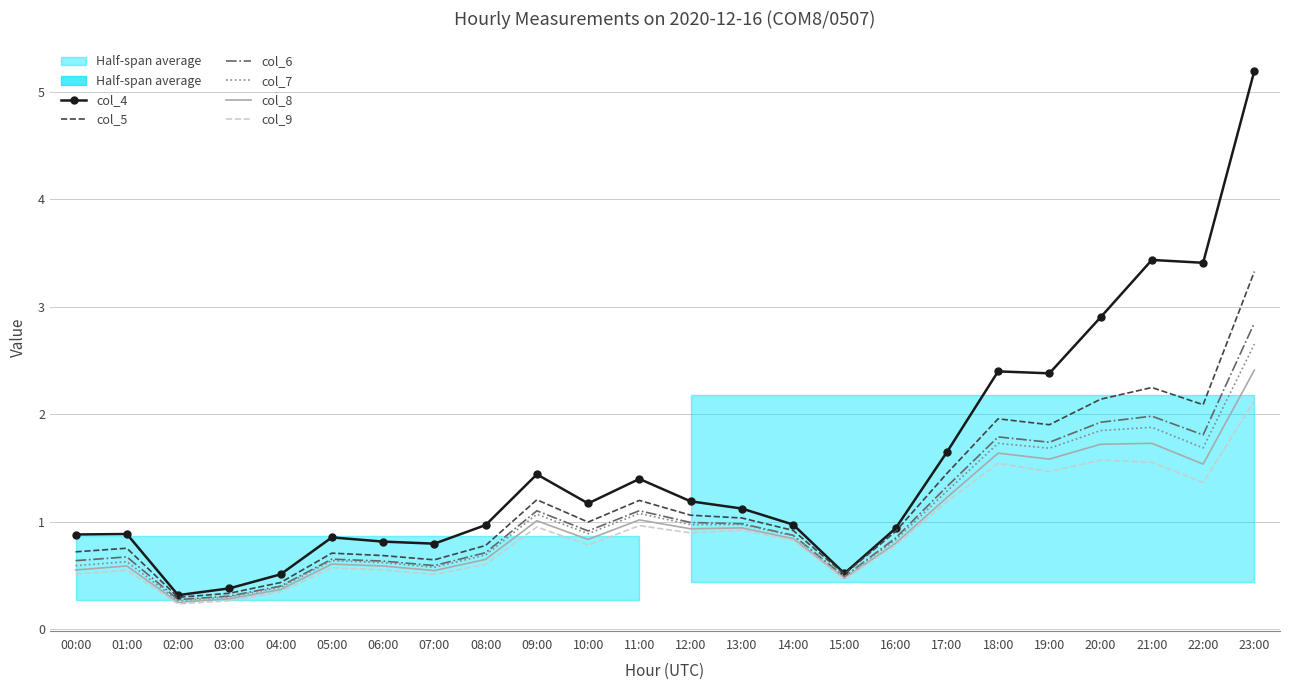

At how many categories does at least one series exceed 2?

6